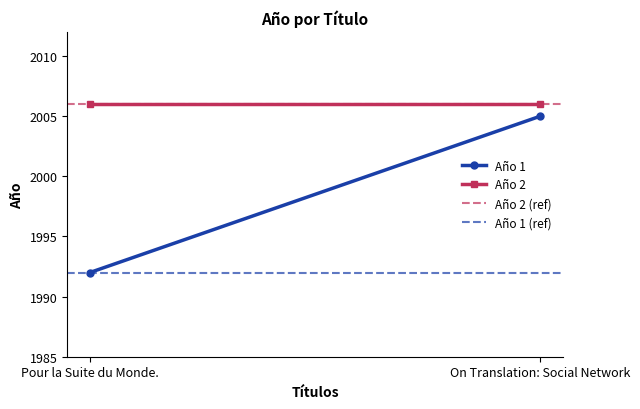

Which series has the largest total across all categories?

Año 2